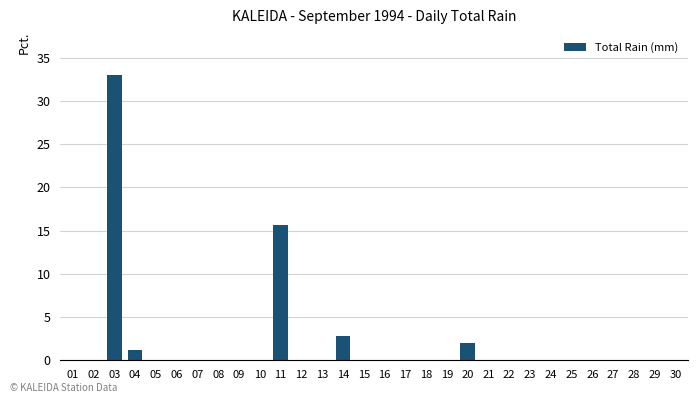

What is the greatest value displayed?

33.0